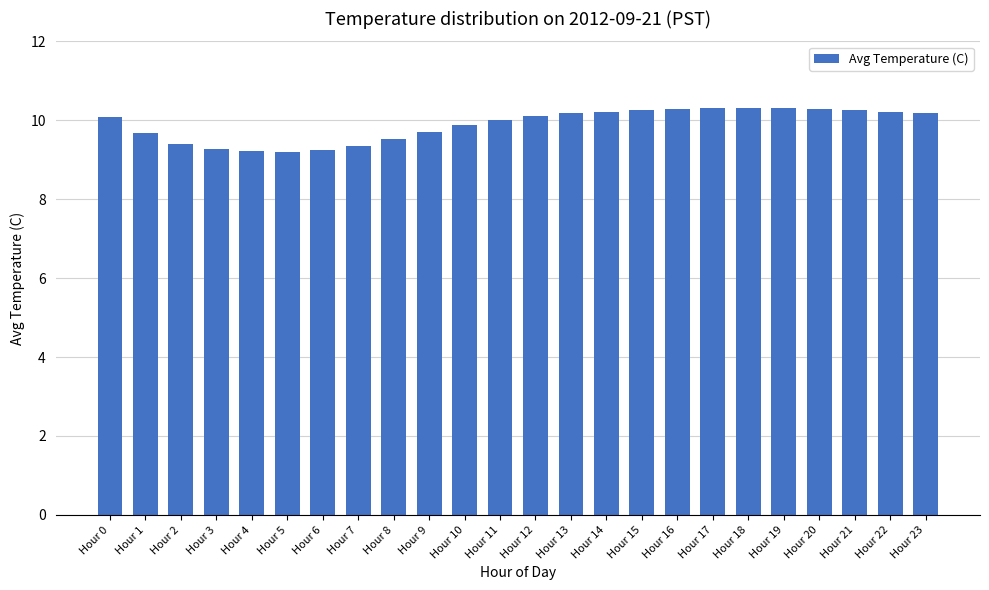

What is the average value?

9.9